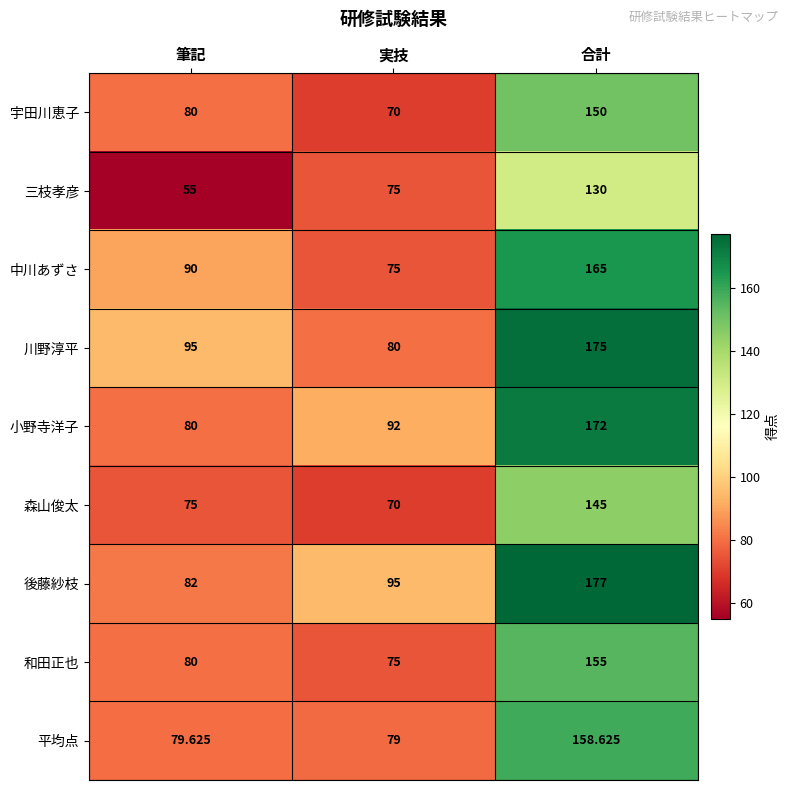

Which series changed the most between 筆記 and 実技?

三枝孝彦